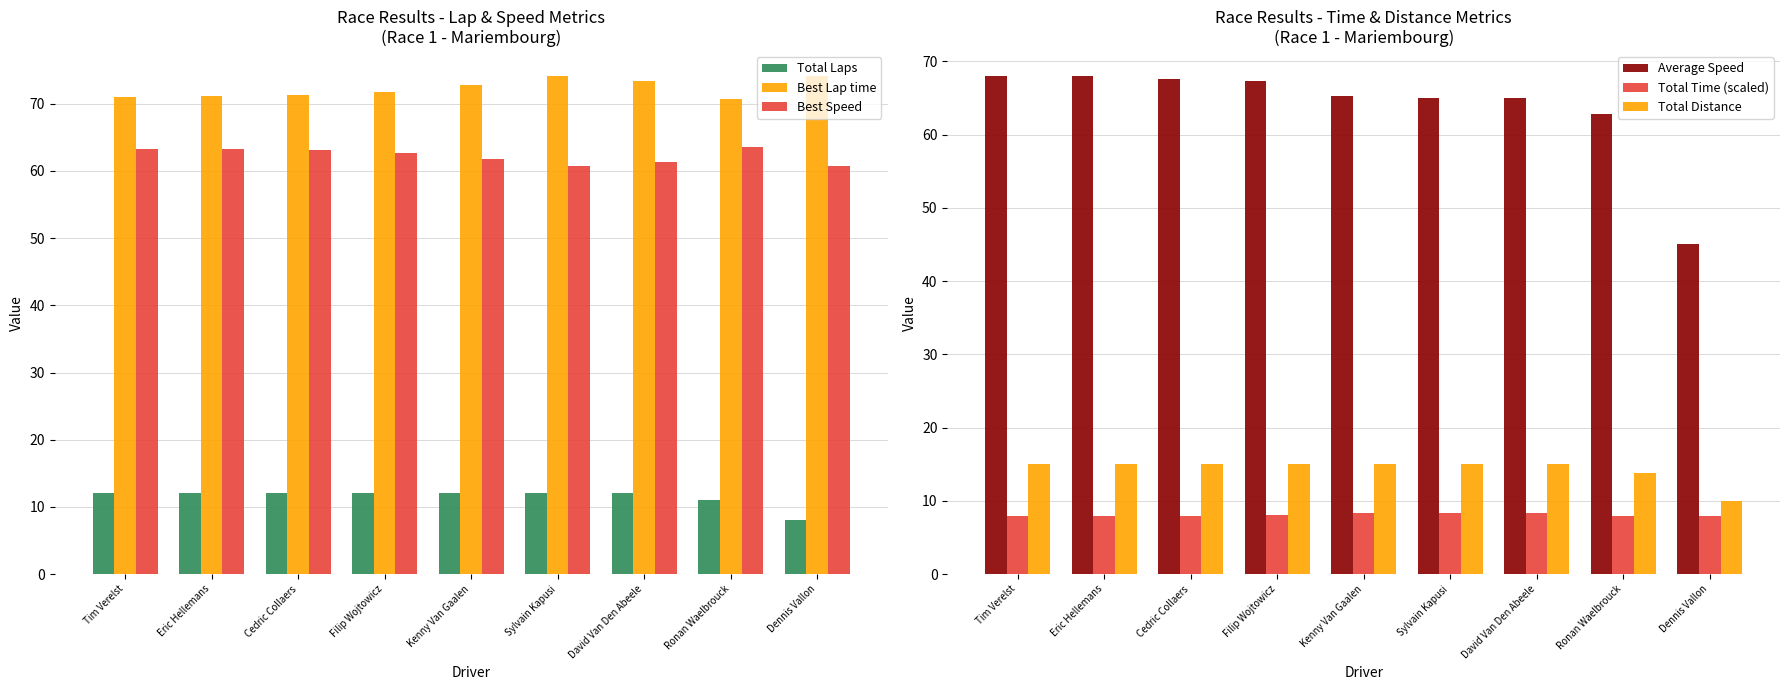

What are all the series names shown in the legend?

Total Laps, Best Lap time, Best Speed, Average Speed, Total Time (scaled), Total Distance